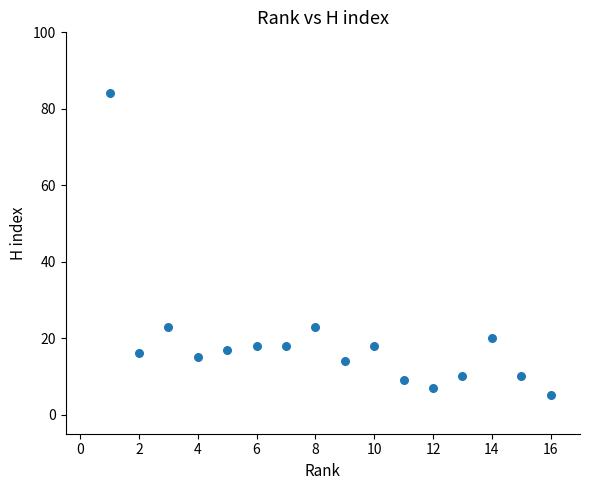

What is the range of Y values (max minus min)?

79